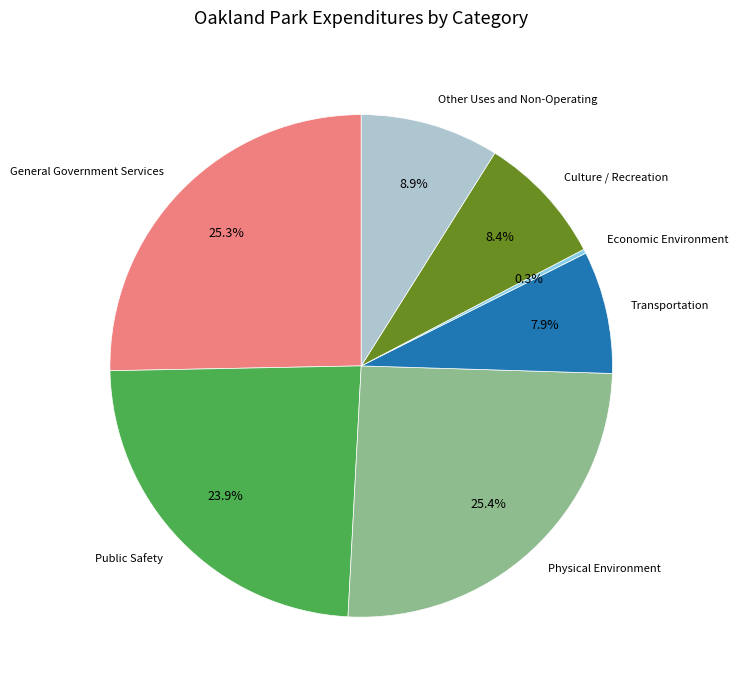

What is the total percentage of Other Uses and Non-Operating and Physical Environment?

34.3%